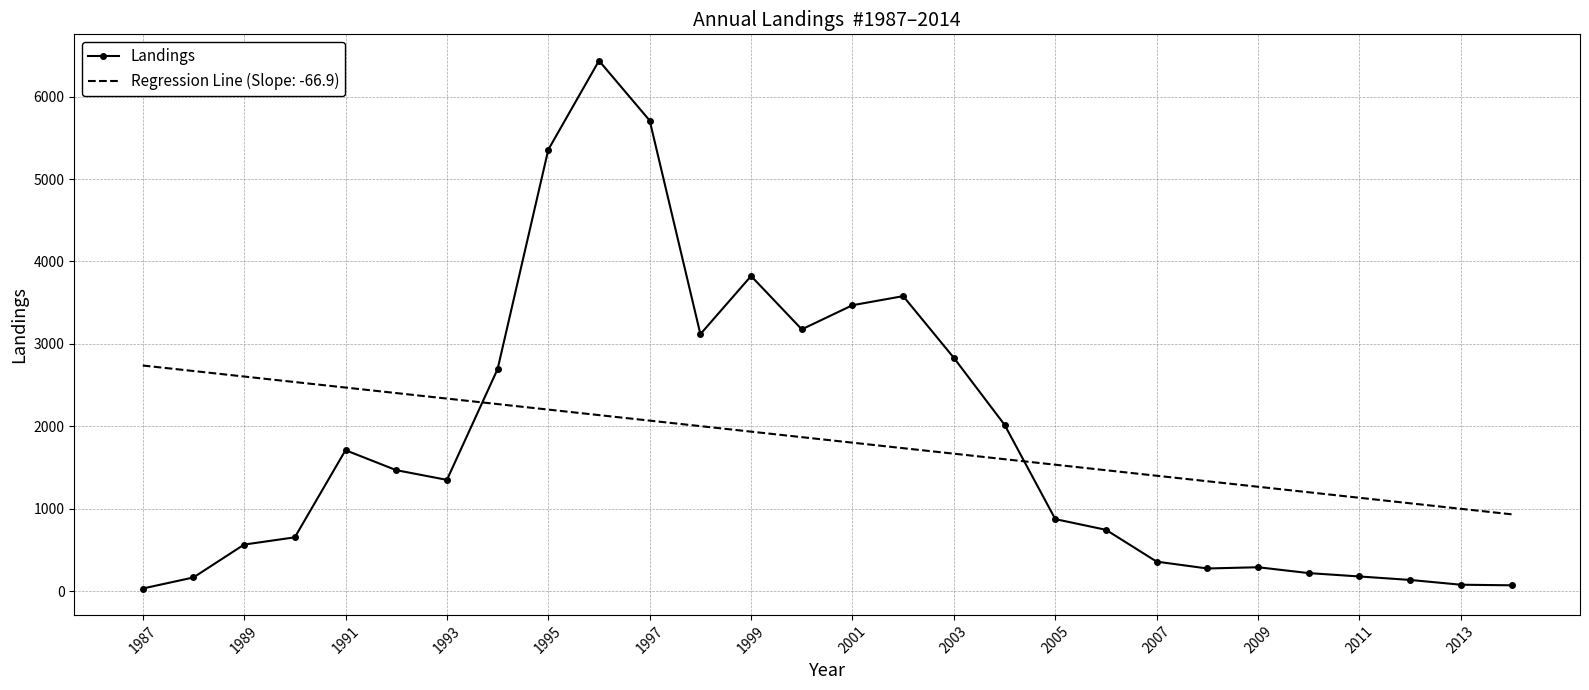

Which series has the widest spread of values?

Landings